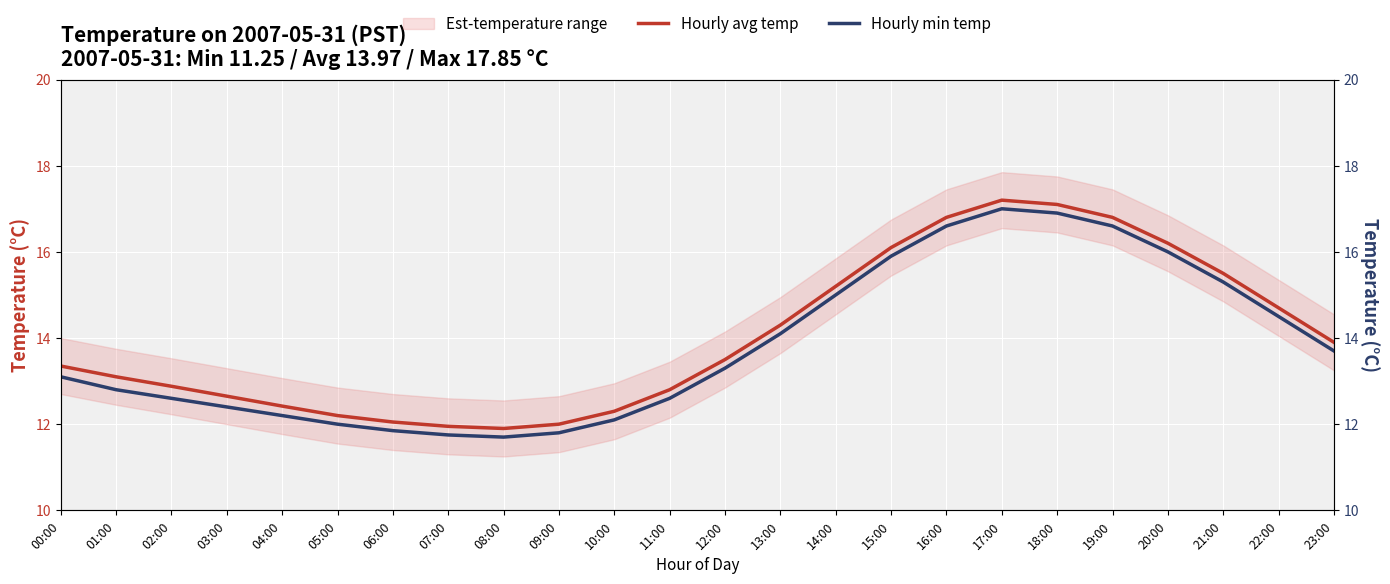

Reading left to right, what are all the values shown in this chart?

Hourly avg temp: 13.3	13.1	12.9	12.7	12.4	12.2	12.1	11.9	11.9	12.0	12.3	12.8	13.5	14.3	15.2	16.1	16.8	17.2	17.1	16.8	16.2	15.5	14.7	13.9
Hourly min temp: 13.1	12.8	12.6	12.4	12.2	12.0	11.8	11.8	11.7	11.8	12.1	12.6	13.3	14.1	15.0	15.9	16.6	17.0	16.9	16.6	16.0	15.3	14.5	13.7